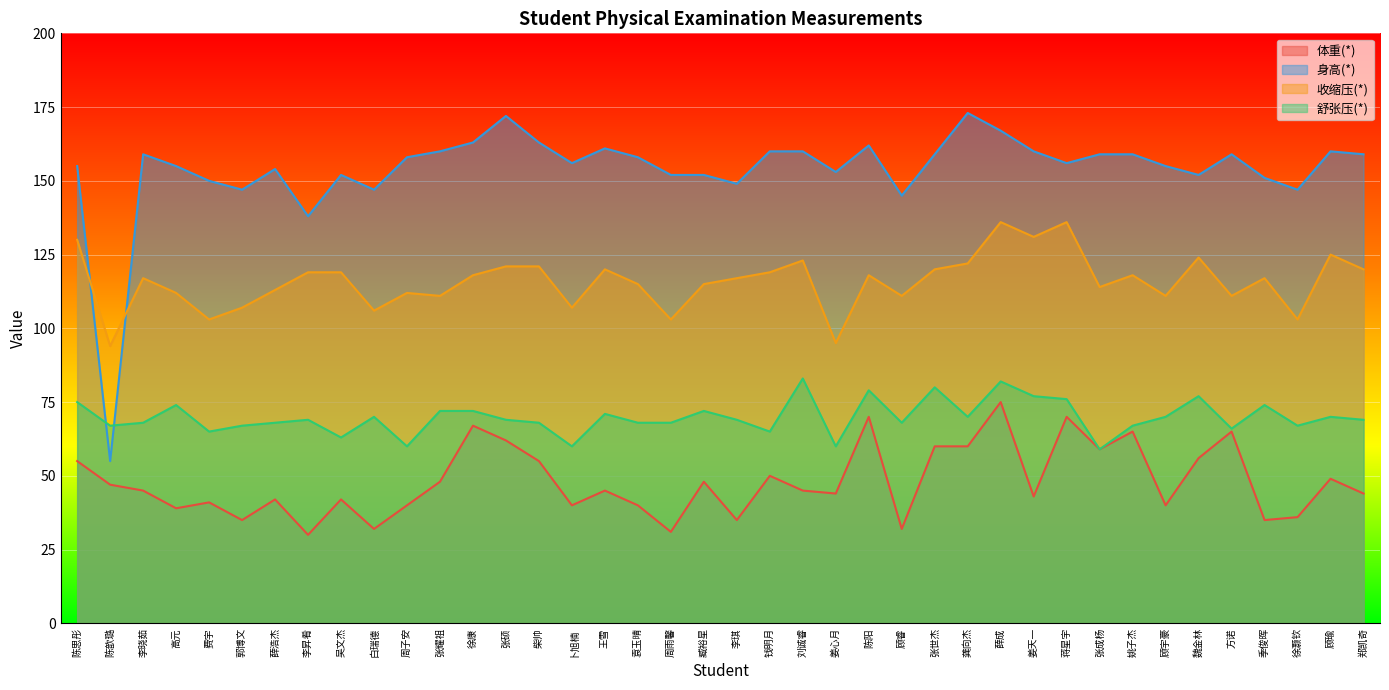

What is the difference between the second highest and minimum values in the 体重(*) series?

40